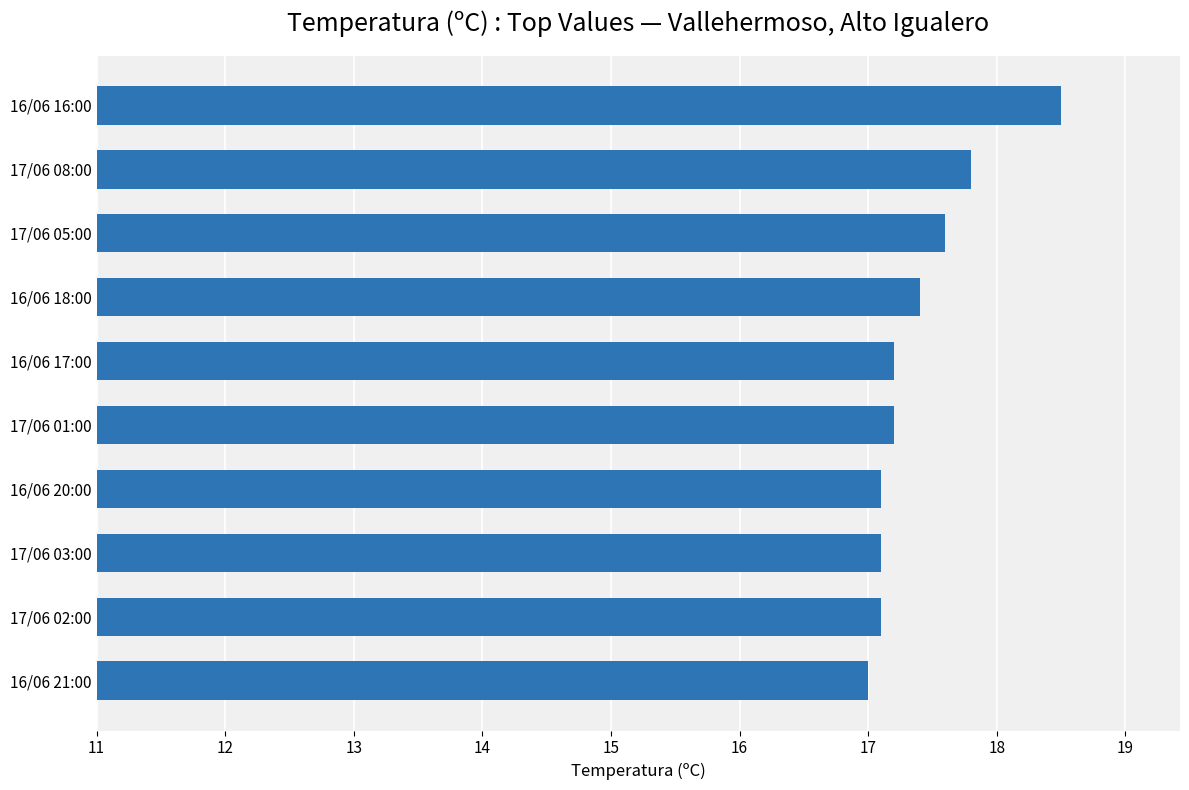

Reading top to bottom, what are all the values shown in this chart?

18.5	17.8	17.6	17.4	17.2	17.2	17.1	17.1	17.1	17.0